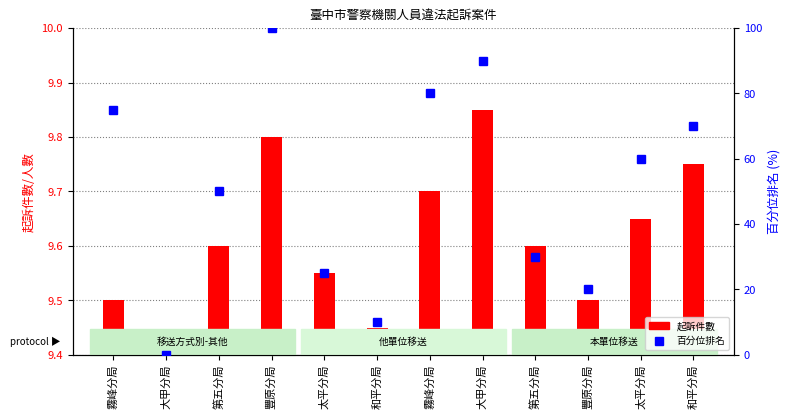

What are all the series names shown in the legend?

起訴件數, 百分位排名